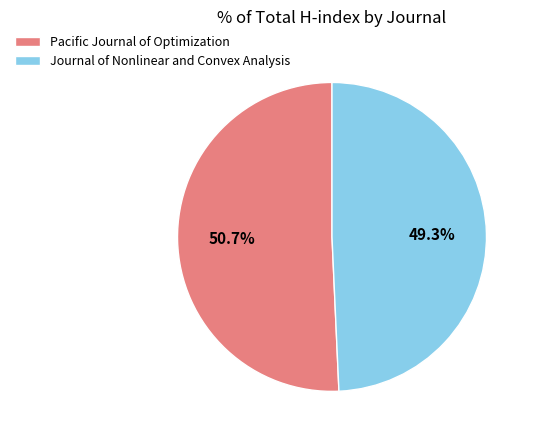

What percentage is NOT represented by Pacific Journal of Optimization?

49.3%